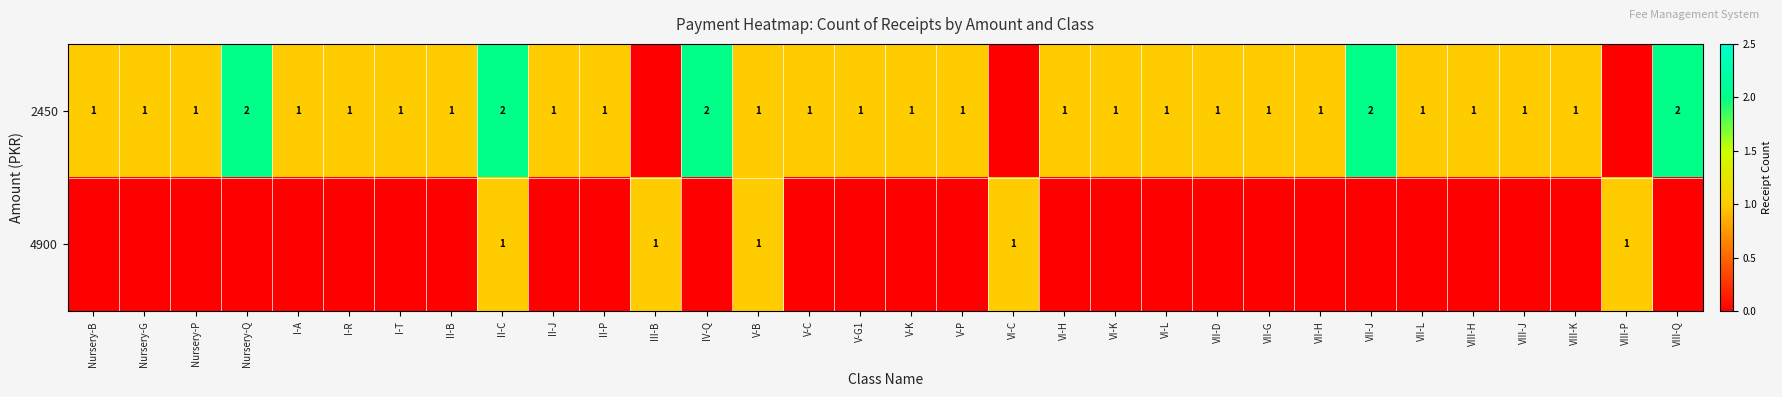

Is it true that 2450 equals 1 at VIII-Q?

False